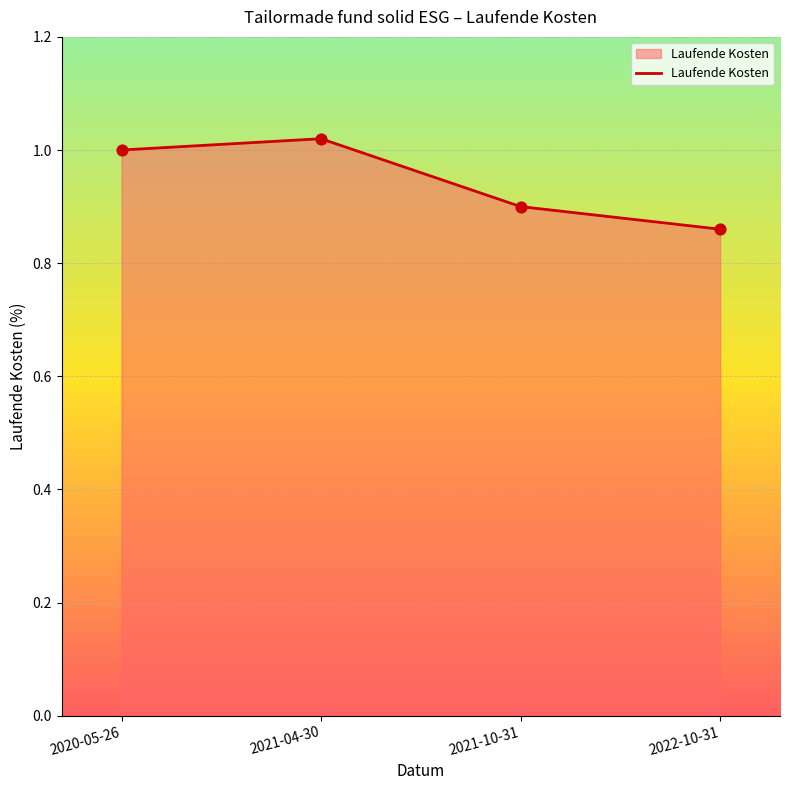

What is the change in value from 2021-04-30 to 2021-10-31?

-0.1